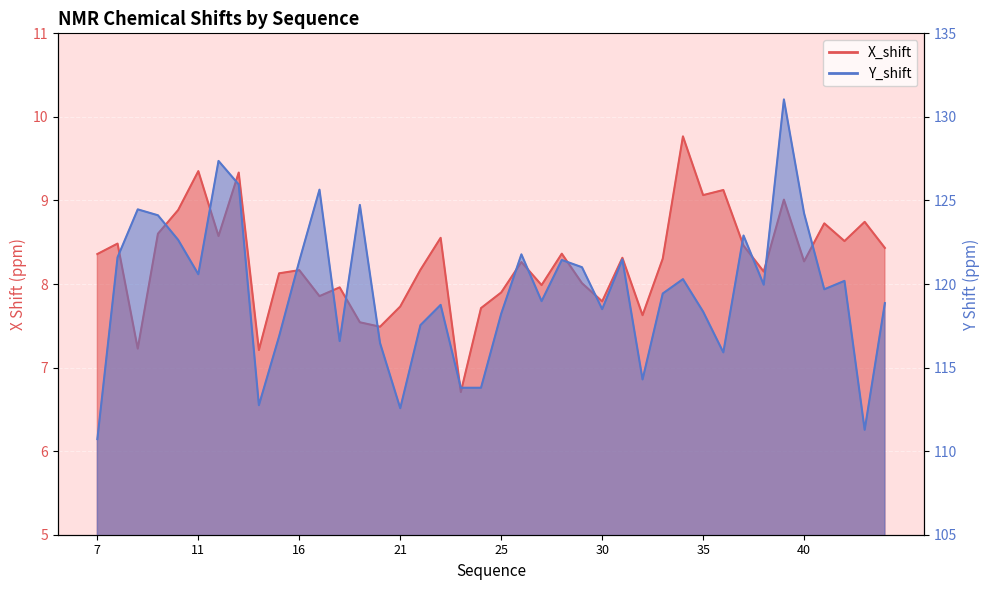

At which category does the chart reach its peak across all series?

39